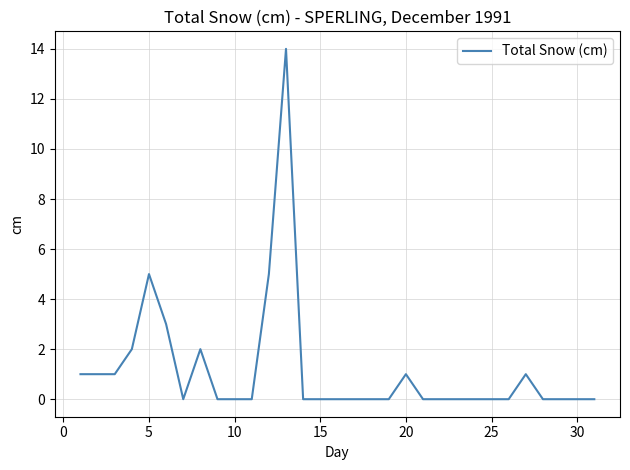

What is the greatest value displayed?

14